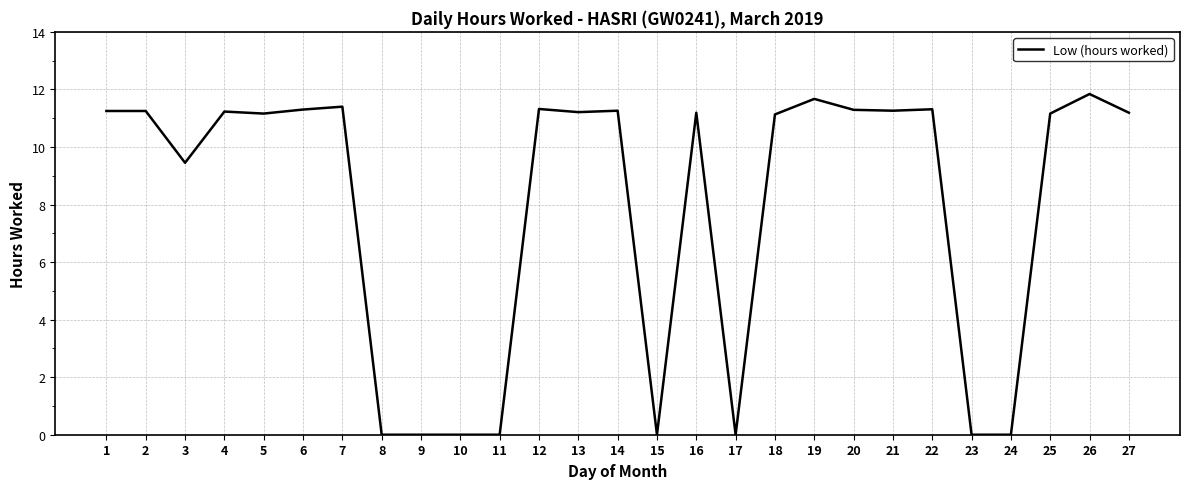

What is the greatest value displayed?

11.8